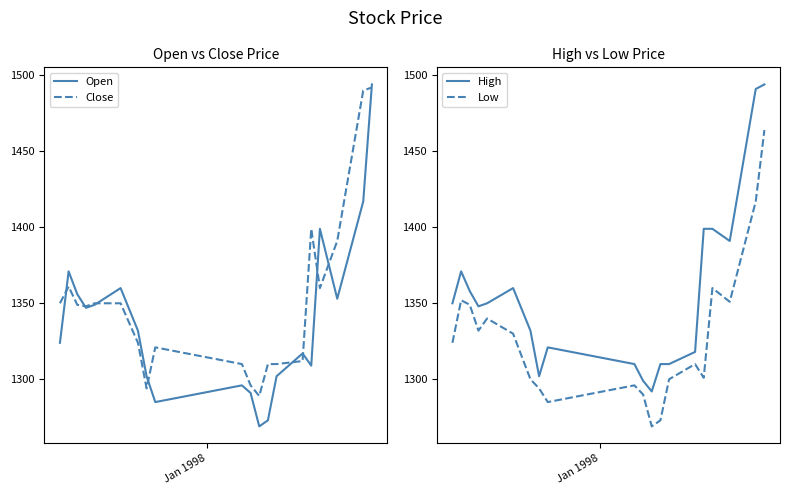

What is the average value of the High series?

1355